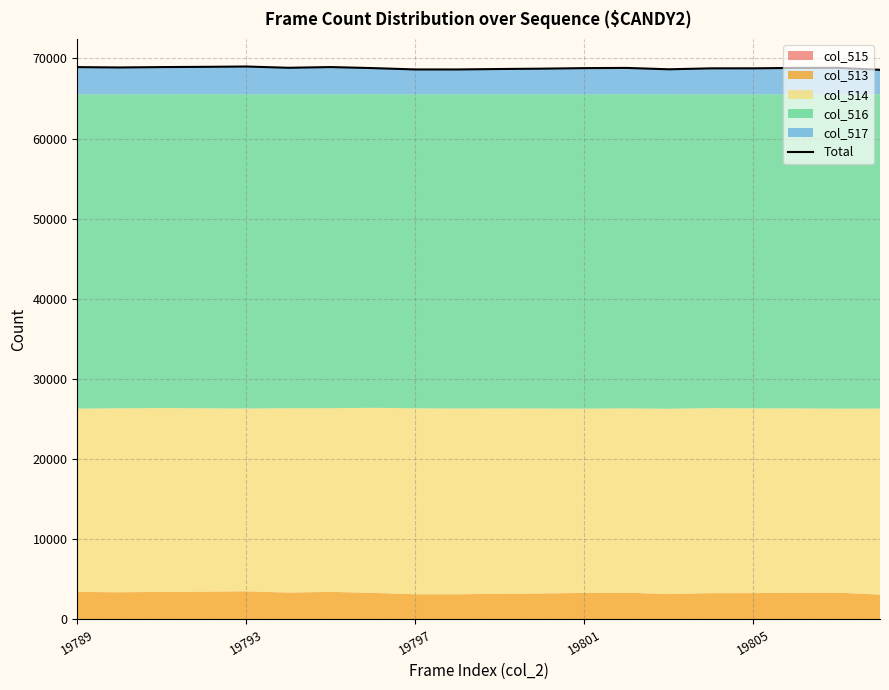

What is the change in value from 19793 to 19805?

+119